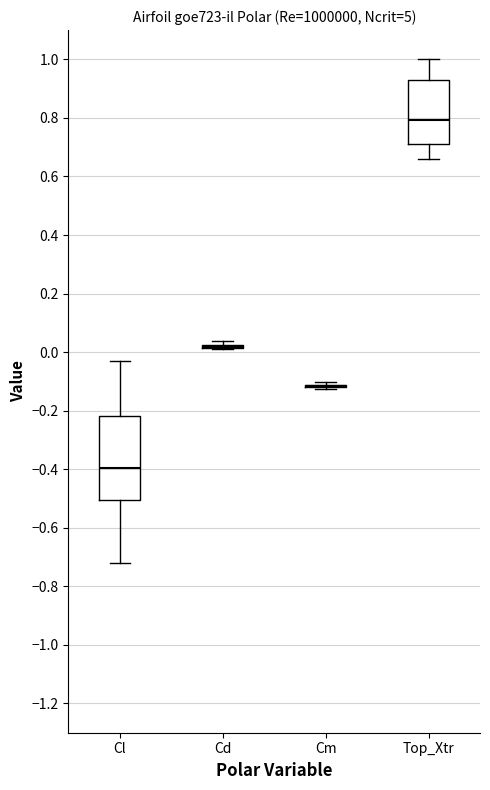

Reading left to right, read every box against the y-axis: the position of its median line, the range the box covers, and the ends of its whiskers. The values are not printed on the chart, so give them approximately, as read against the axis.

Cl: median -0.40, box -0.50 to -0.22, whiskers -0.72 to -0.02
Cd: box collapsed to a line at 0.02, whiskers 0.02 to 0.04
Cm: box collapsed to a line at -0.12, whiskers -0.12 to -0.10
Top_Xtr: median 0.80, box 0.72 to 0.94, whiskers 0.66 to 1.00